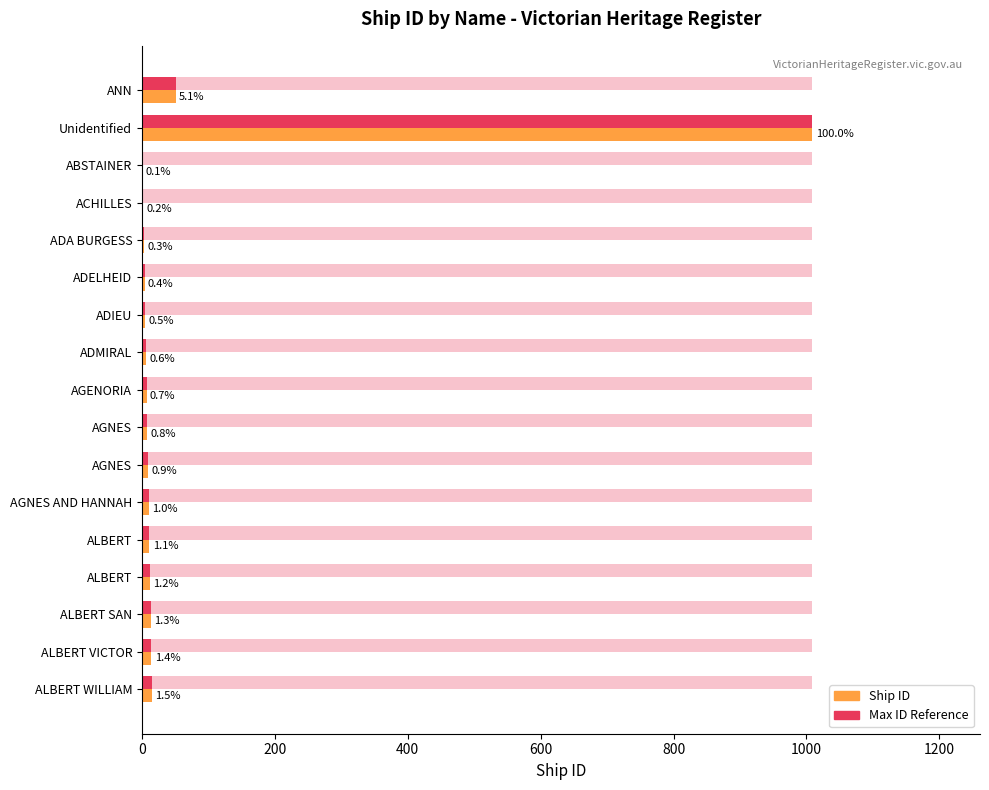

How many categories are shown in the chart?

17